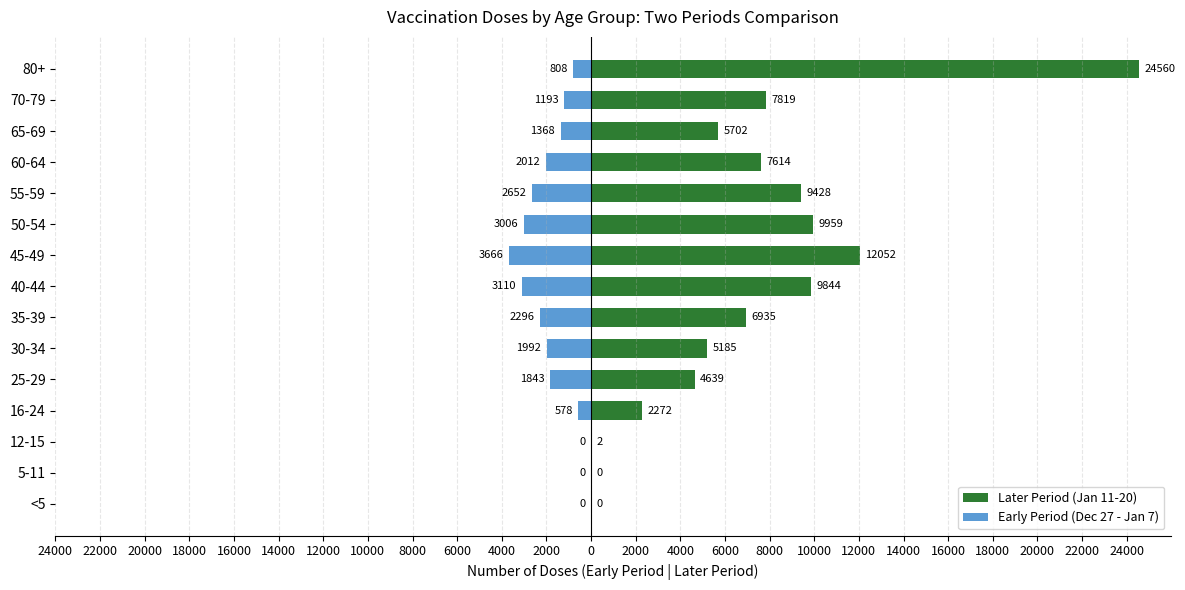

Which has a higher value, 25-29 or 70-79?

70-79